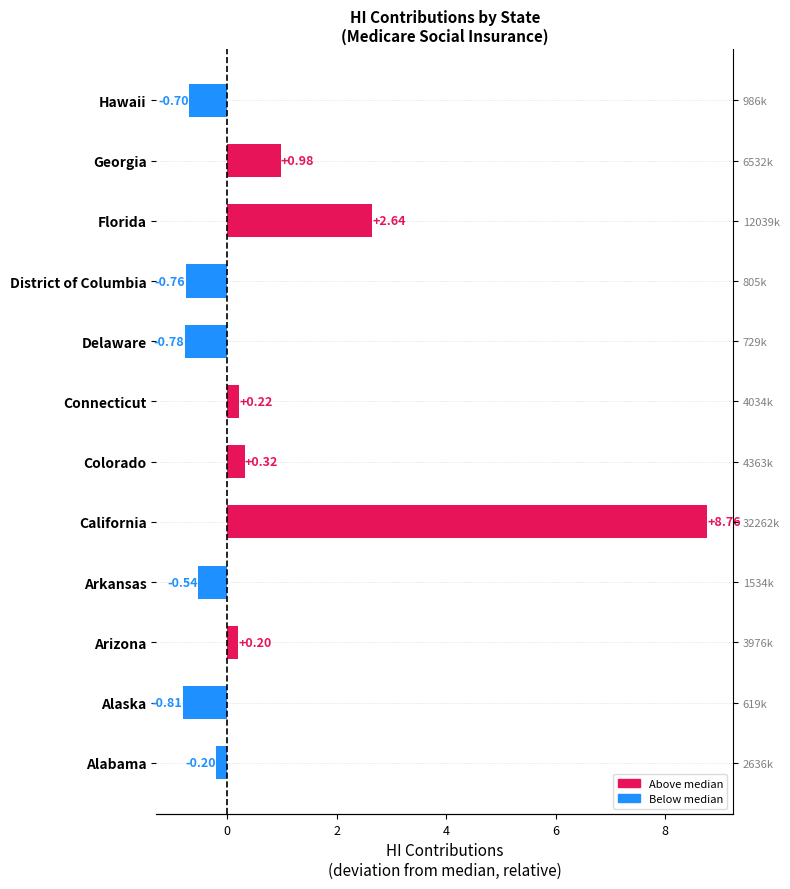

What is the difference between the maximum and minimum values?

9.6